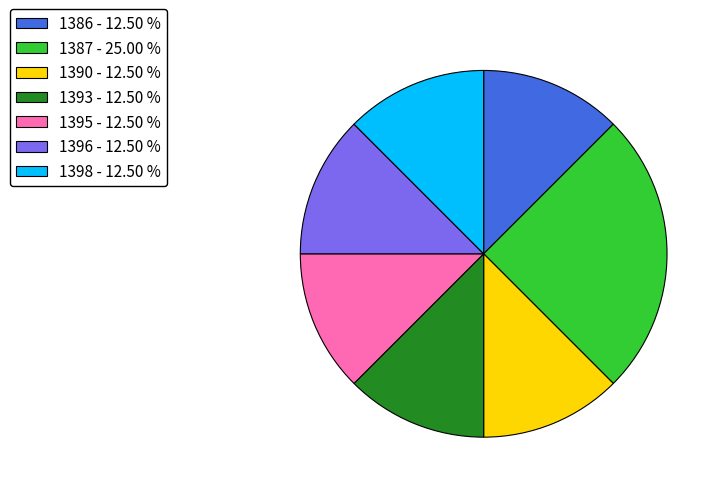

Combined, do 1396 - 12.50 % and 1398 - 12.50 % account for over 50%?

No